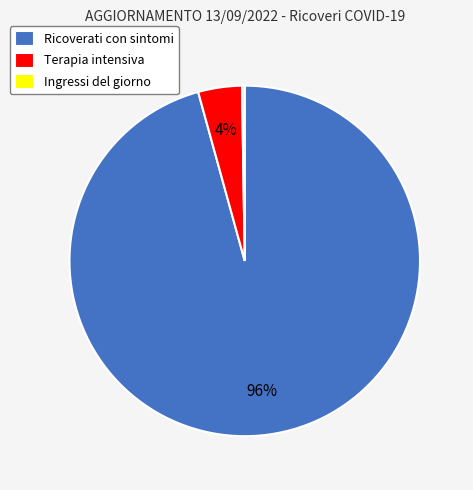

Is there a majority slice in this chart?

Yes